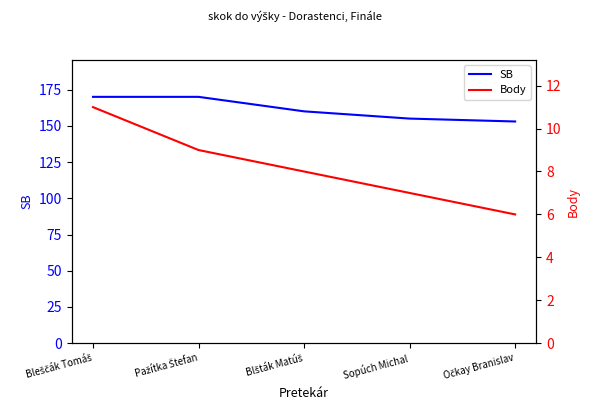

Where is Body nearest to the value 8?

Blšták Matúš